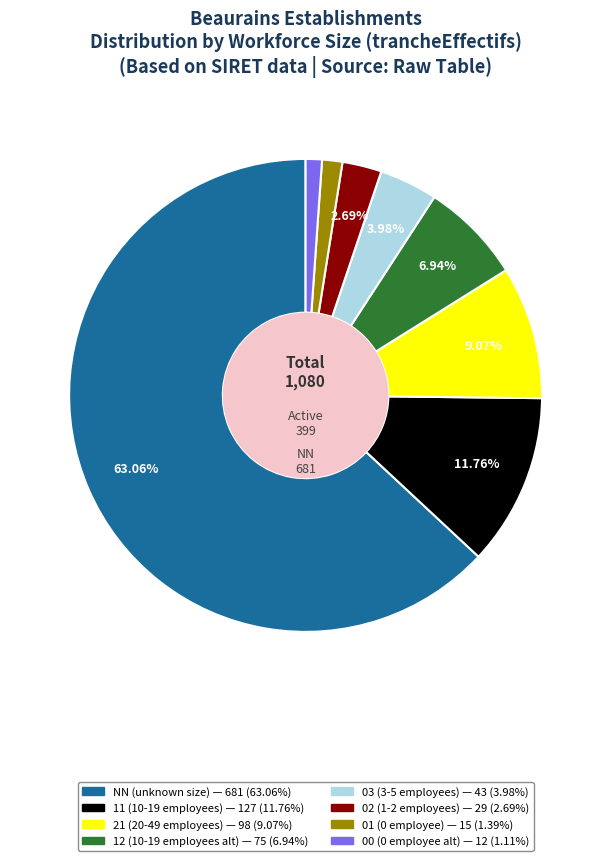

What percentage is NOT represented by 02?

97.3%